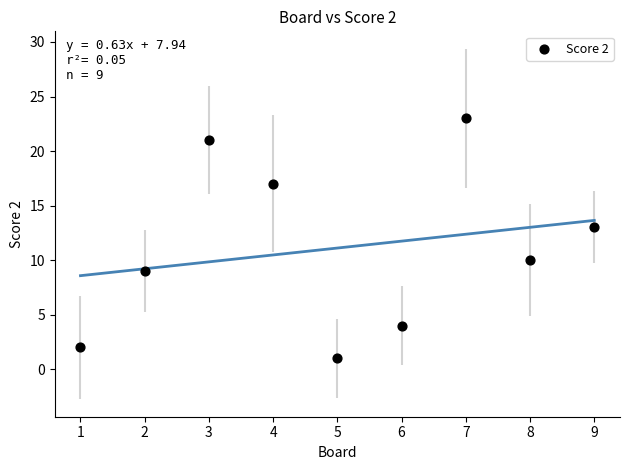

What is the range of X values (max minus min)?

8